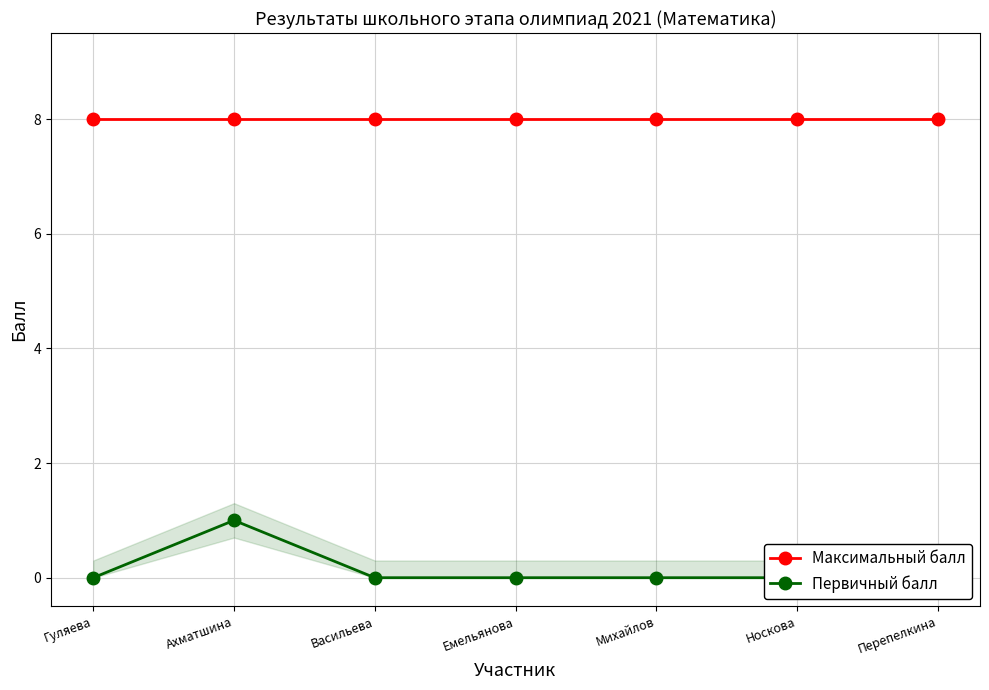

What is the label of the 5th point from the left?

Михайлов